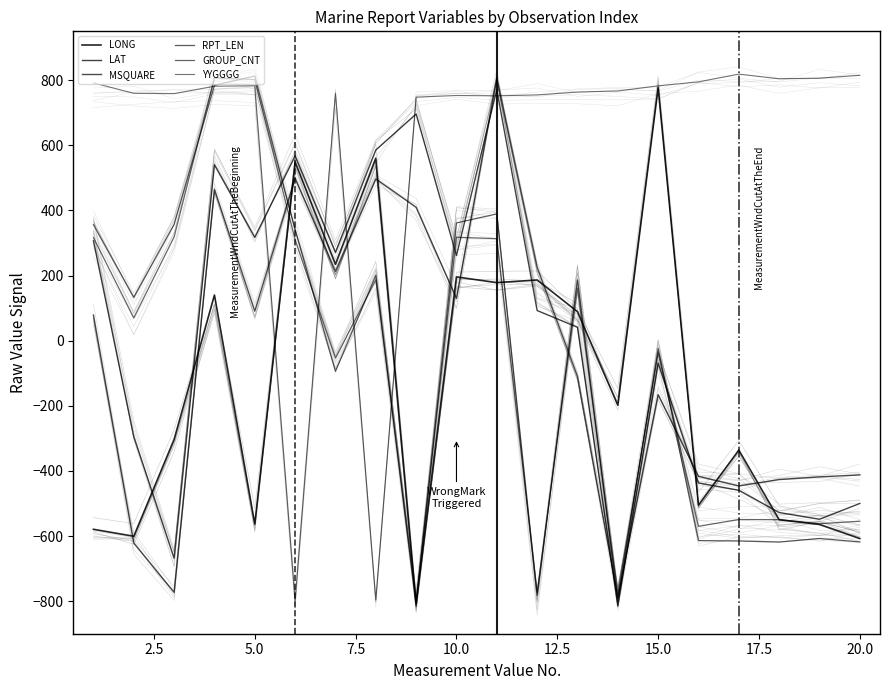

What are all the series names shown in the legend?

LONG, LAT, MSQUARE, RPT_LEN, GROUP_CNT, YYGGGG